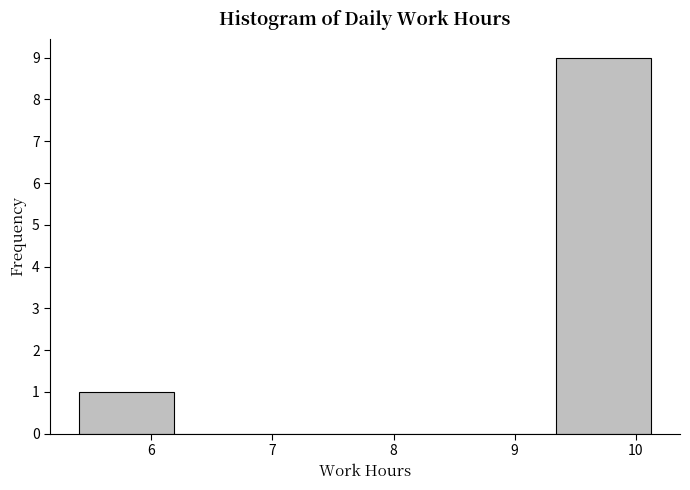

Which range on the x-axis has the tallest bar?

9.3 to 10.1